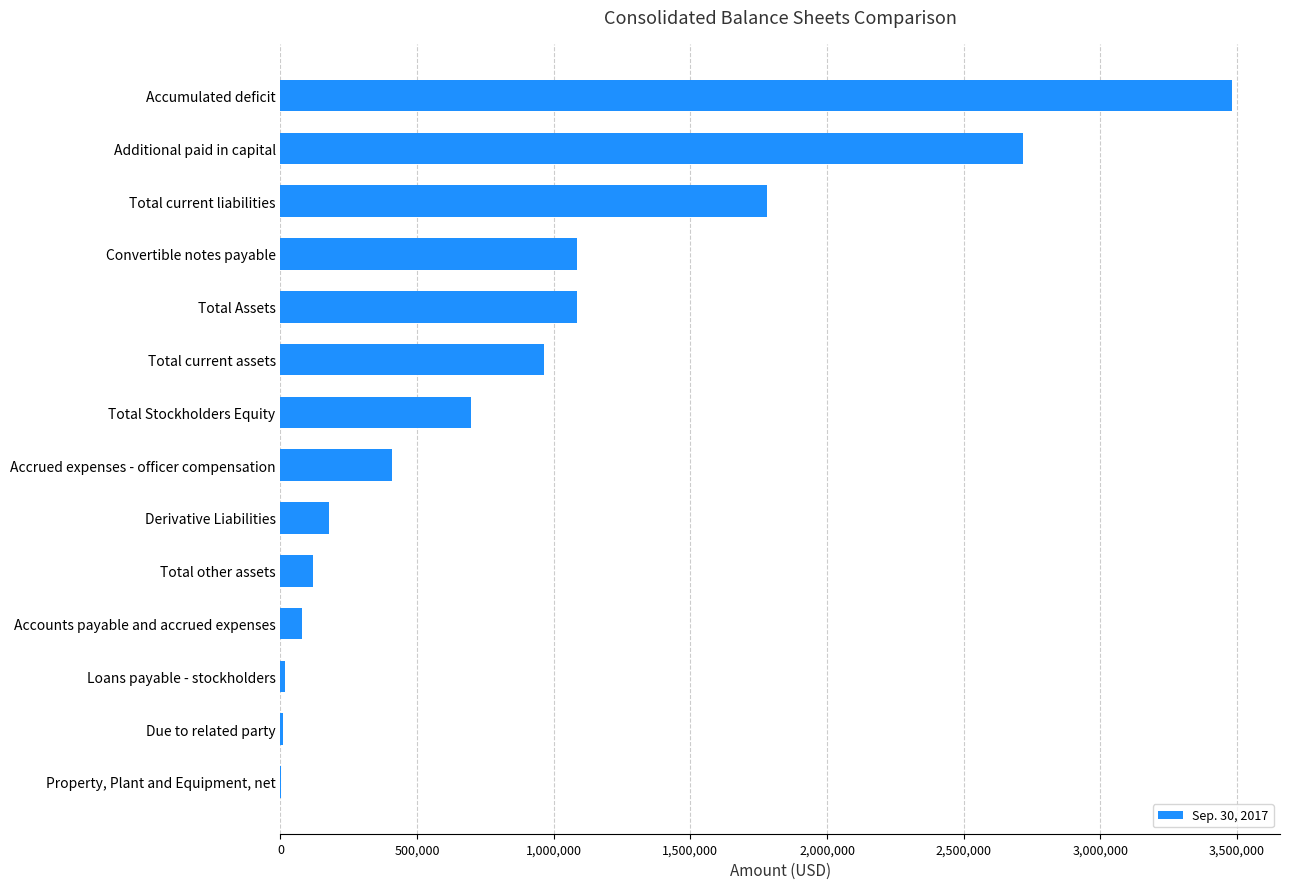

At which label is the value closest to 1742373?

Total current liabilities